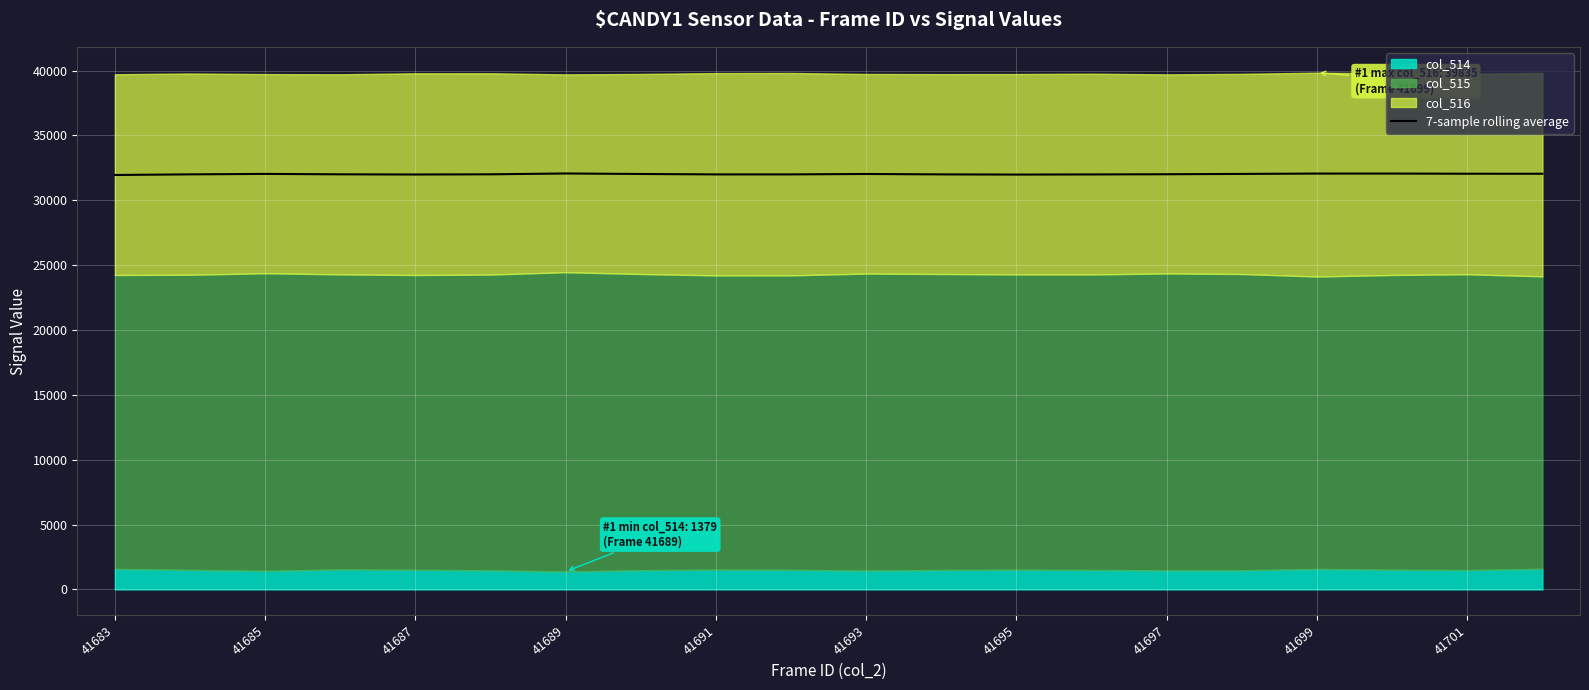

True or false: 7-sample rolling average has a value of 18659 at 41685.

False